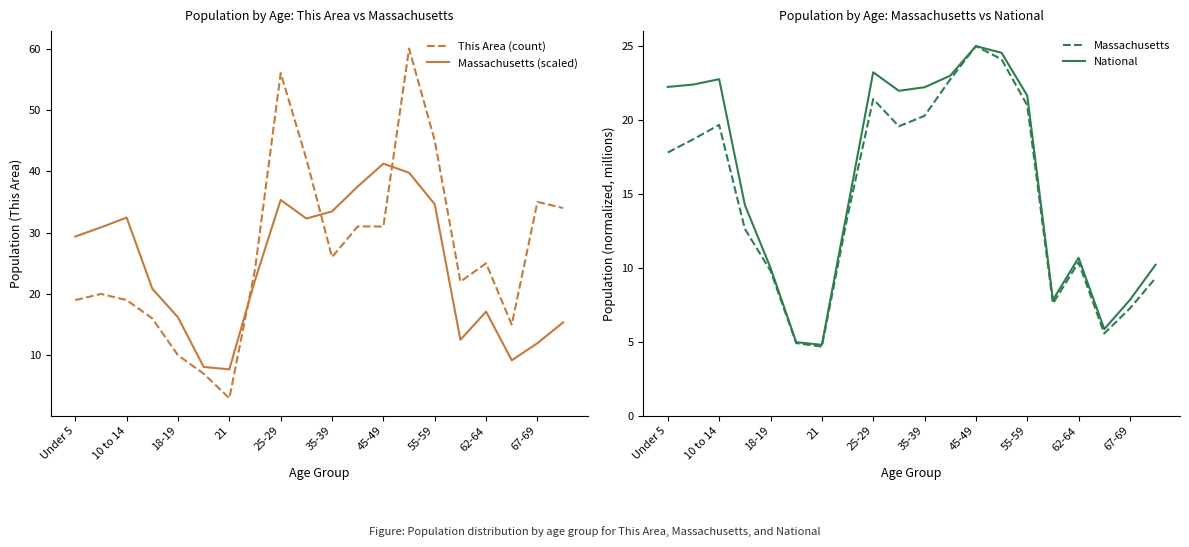

What is the highest value of the Massachusetts (scaled) series?

41.2